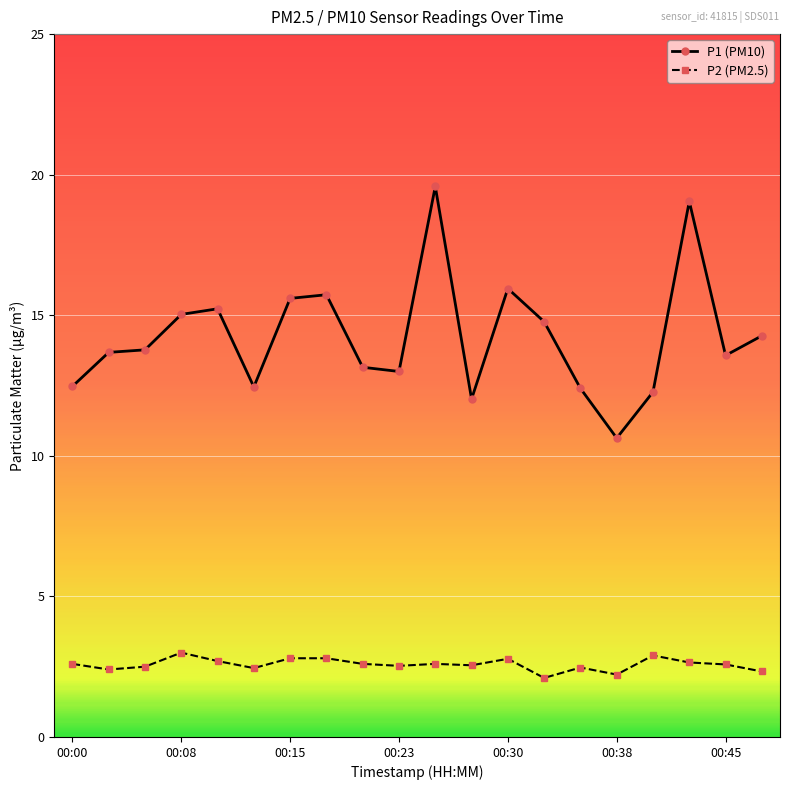

Rank the series by their average value, from lowest to highest.

P2 (PM2.5), P1 (PM10)